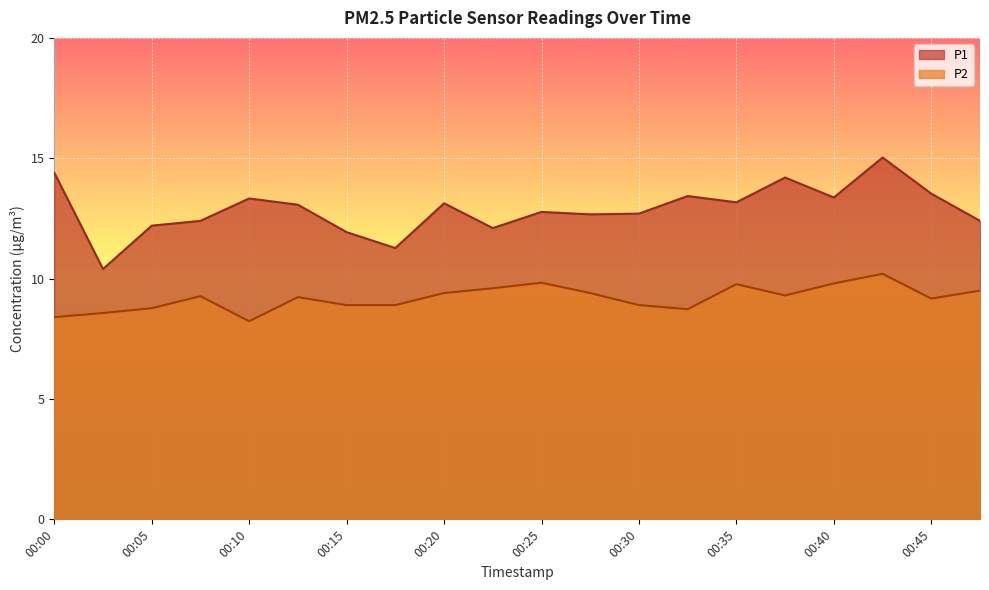

Rank the series by their maximum value, from lowest to highest.

P2, P1